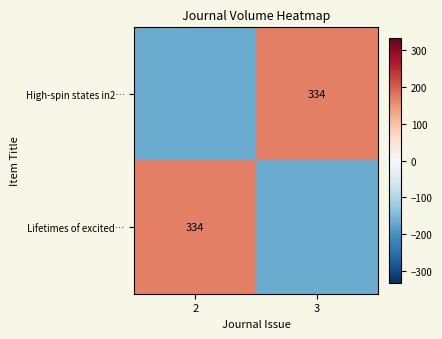

Is it true that Lifetimes of excited… equals 221 at 2?

False